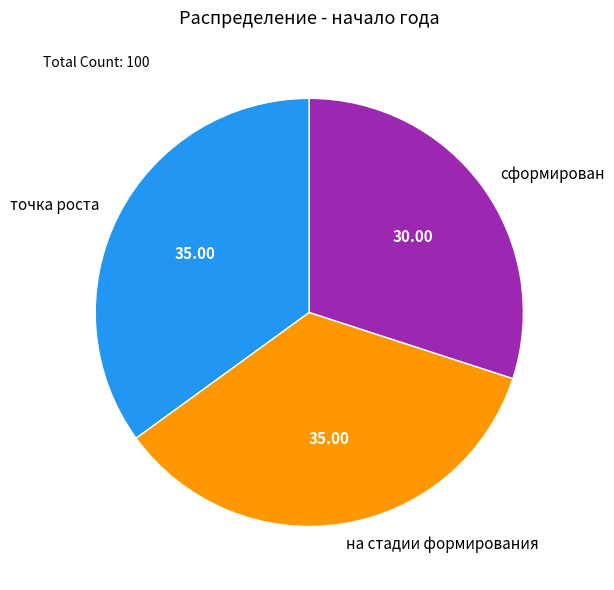

Which has a higher value, на стадии формирования or сформирован?

на стадии формирования